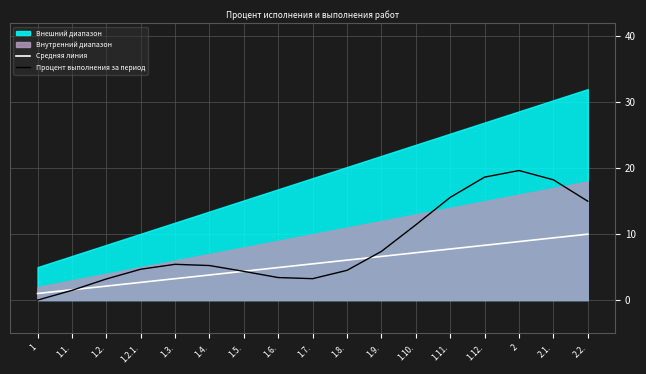

True or false: Процент выполнения за период has more than 2 interior local peaks.

False